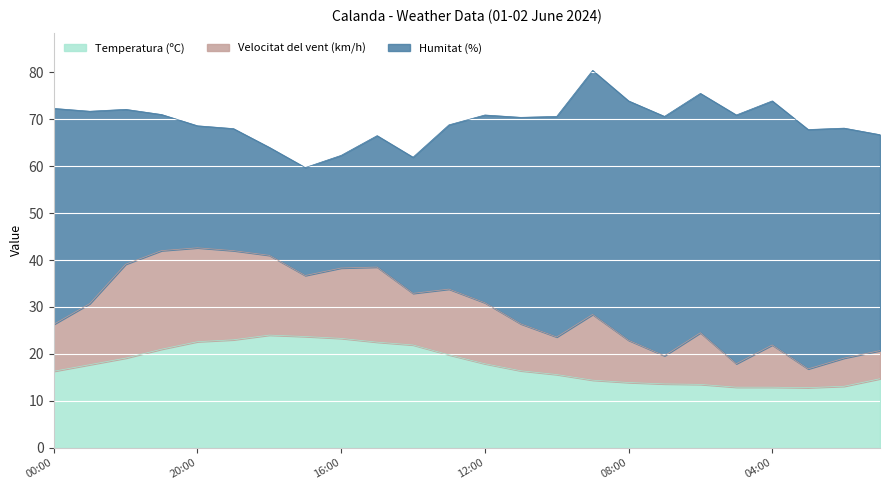

What is the value of the Velocitat del vent (km/h) point at the 14th from the left?

10.0